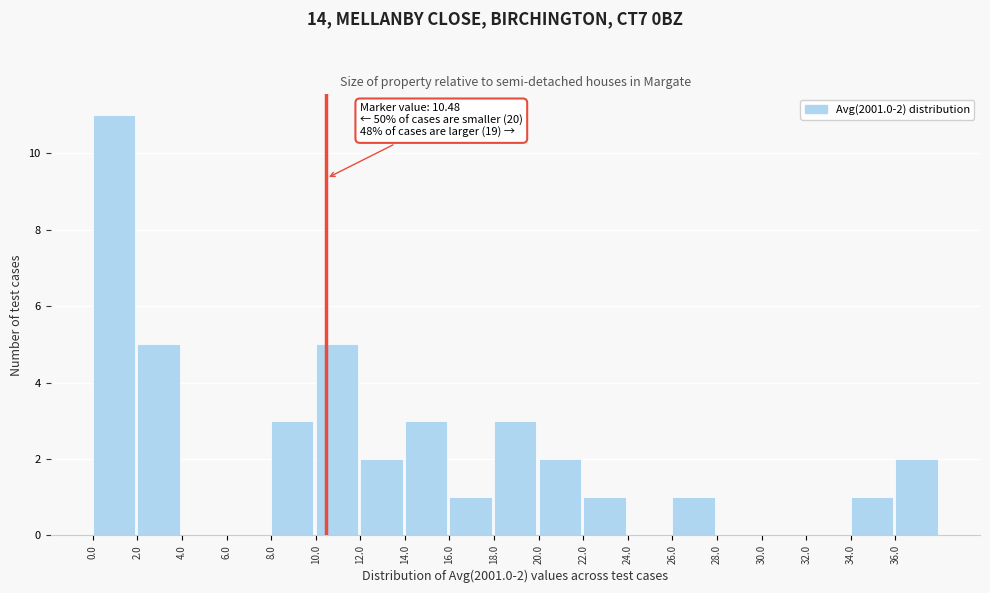

Over which range of the x-axis is the bar tallest?

0 to 2